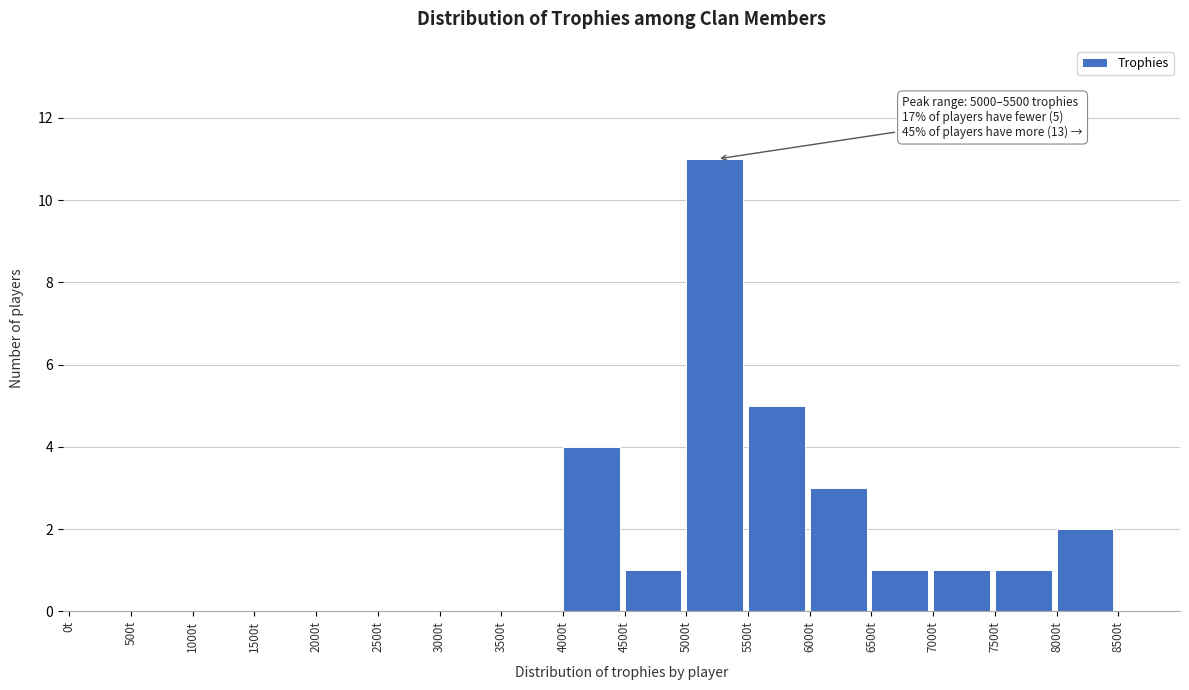

Over which range of the x-axis is the bar tallest?

5000 to 5500